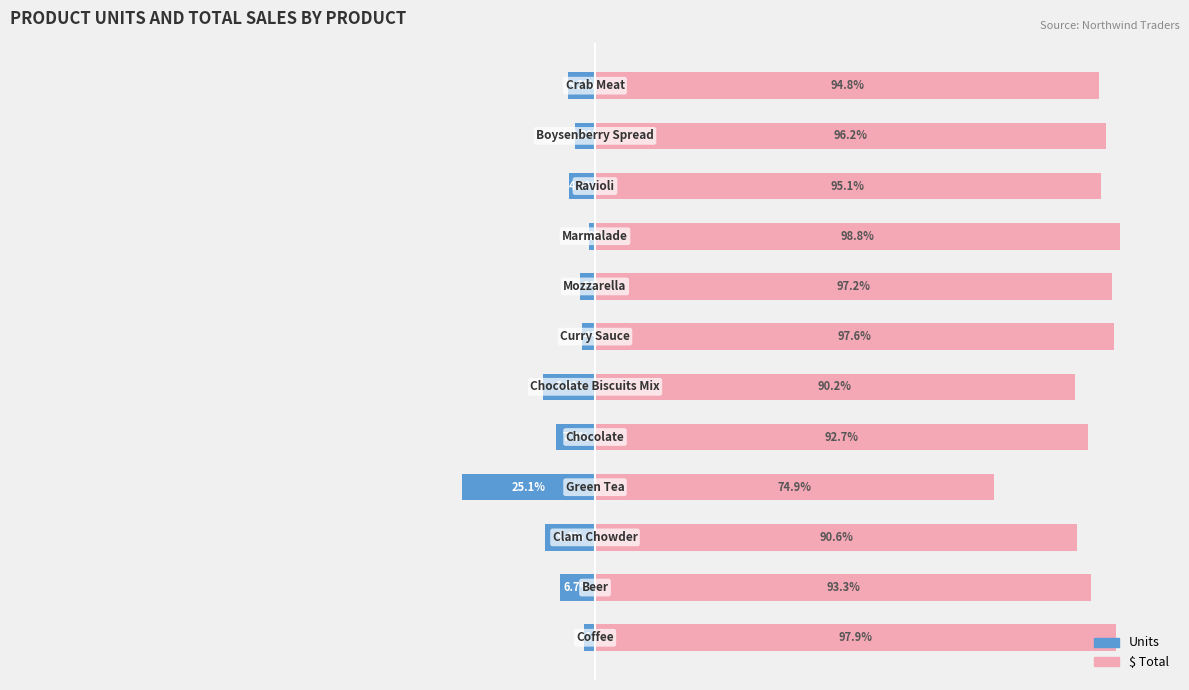

What is the difference between the maximum and second lowest values in the $ Total series?

8.6